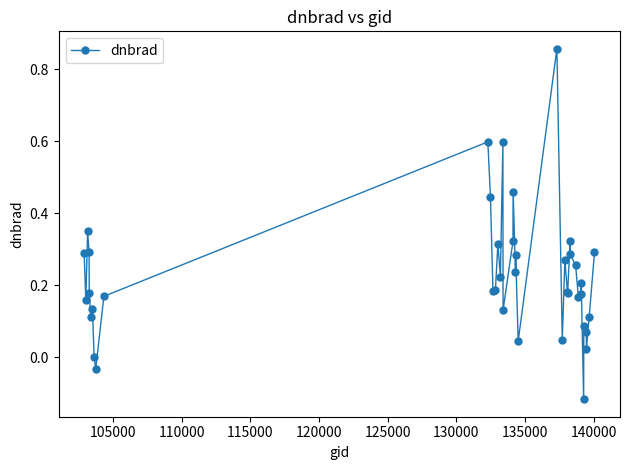

What is the difference between the second highest and second lowest values?

0.6